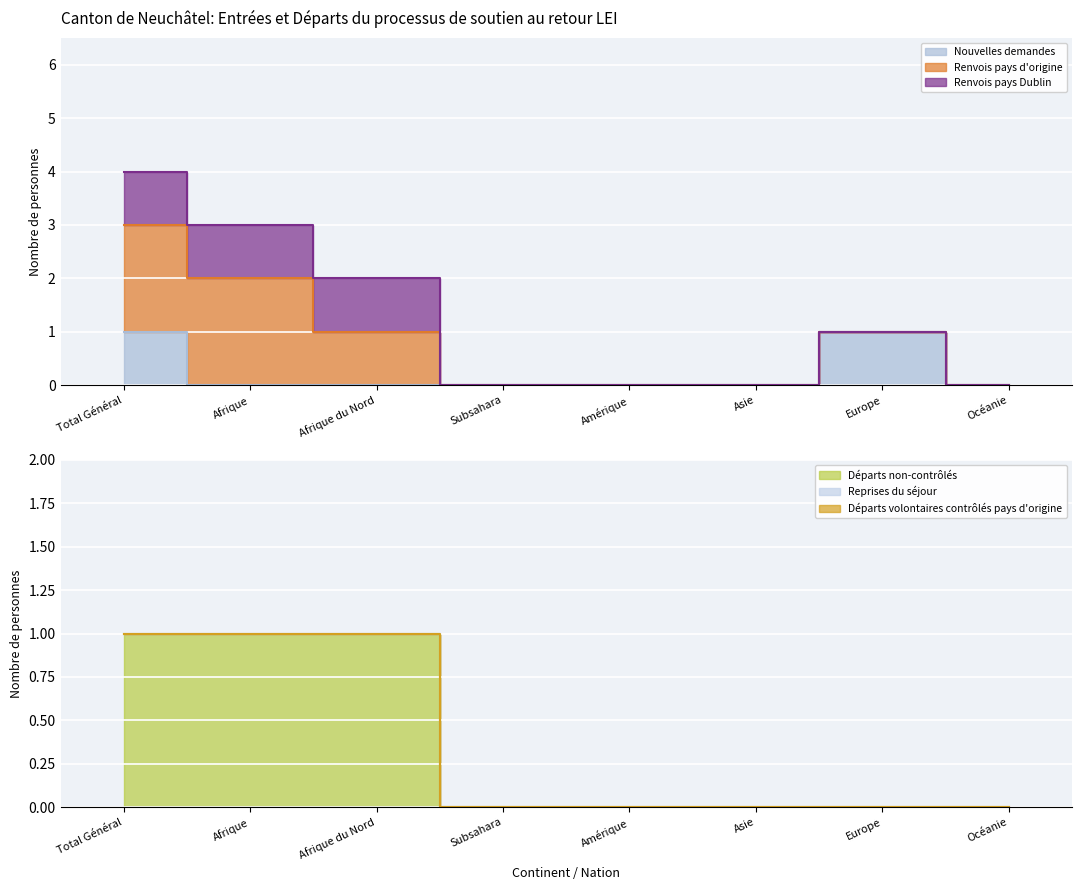

The Nouvelles demandes series shows 0 at Afrique du Nord. True or false?

True